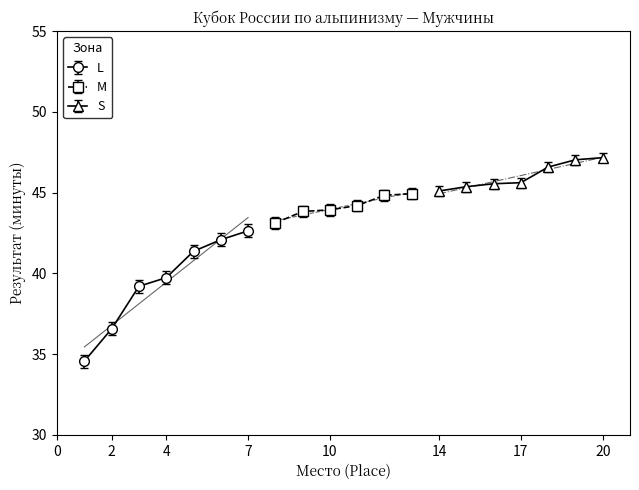

True or false: L has more than 1 points higher than both neighbors.

False